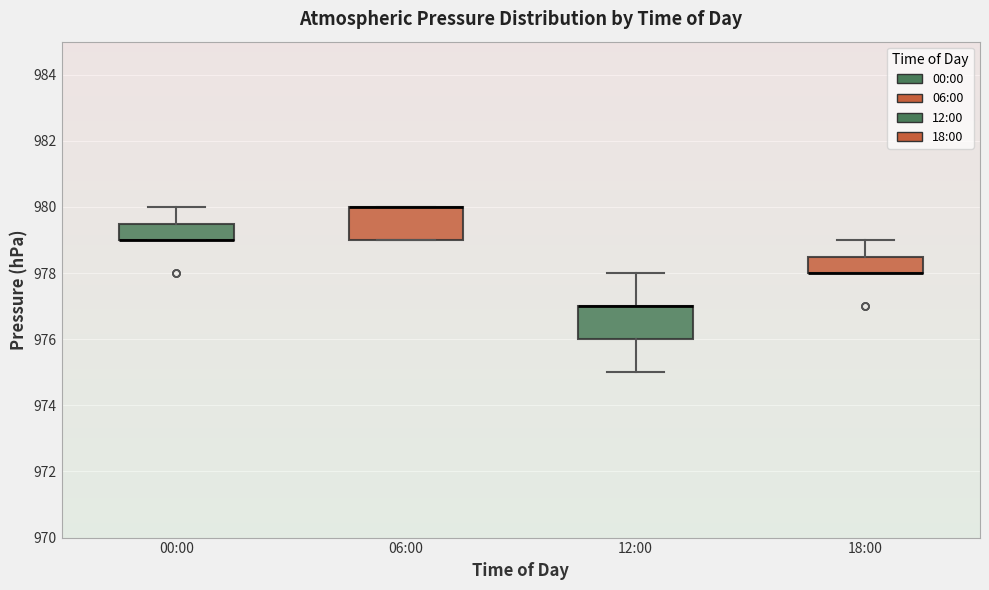

Where is the lower edge of the box for 18:00 on the y-axis? The values are not printed on the chart, so give them approximately, as read against the axis.

978.0